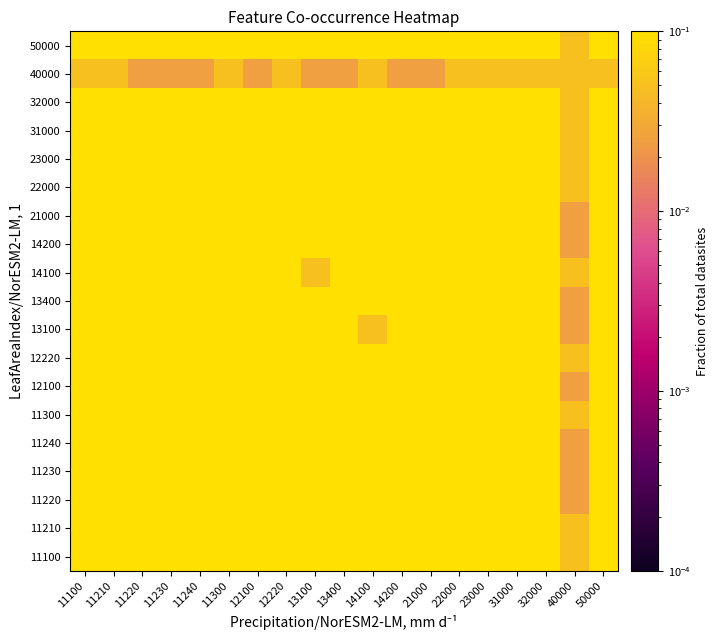

Reading right to left, transcribe all the data shown in this chart.

11100: 50000=0.2	40000=0.1	32000=0.4	31000=0.2	23000=0.3	22000=0.4	21000=0.4	14200=0.3	14100=0.3	13400=0.3	13100=0.1	12220=0.5	12100=0.5	11300=0.2	11240=0.3	11230=0.3	11220=0.3	11210=0.5	11100=0.5
11210: 50000=0.3	40000=0.1	32000=0.6	31000=0.3	23000=0.4	22000=0.6	21000=0.6	14200=0.4	14100=0.4	13400=0.4	13100=0.2	12220=0.7	12100=0.7	11300=0.4	11240=0.5	11230=0.4	11220=0.5	11210=0.7	11100=0.5
11220: 50000=0.1	40000=0.0	32000=0.3	31000=0.2	23000=0.2	22000=0.3	21000=0.4	14200=0.3	14100=0.3	13400=0.3	13100=0.1	12220=0.5	12100=0.5	11300=0.2	11240=0.3	11230=0.3	11220=0.5	11210=0.5	11100=0.3
11230: 50000=0.2	40000=0.0	32000=0.4	31000=0.2	23000=0.3	22000=0.3	21000=0.4	14200=0.1	14100=0.2	13400=0.3	13100=0.2	12220=0.4	12100=0.4	11300=0.3	11240=0.4	11230=0.4	11220=0.3	11210=0.4	11100=0.3
11240: 50000=0.2	40000=0.0	32000=0.6	31000=0.2	23000=0.4	22000=0.5	21000=0.6	14200=0.2	14100=0.2	13400=0.3	13100=0.2	12220=0.6	12100=0.6	11300=0.4	11240=0.6	11230=0.4	11220=0.3	11210=0.5	11100=0.3
11300: 50000=0.2	40000=0.1	32000=0.6	31000=0.4	23000=0.4	22000=0.6	21000=0.6	14200=0.1	14100=0.1	13400=0.2	13100=0.2	12220=0.6	12100=0.6	11300=0.6	11240=0.4	11230=0.3	11220=0.2	11210=0.4	11100=0.2
12100: 50000=0.3	40000=0.0	32000=0.8	31000=0.5	23000=0.5	22000=0.8	21000=0.8	14200=0.4	14100=0.3	13400=0.4	13100=0.3	12220=0.9	12100=0.9	11300=0.6	11240=0.6	11230=0.4	11220=0.5	11210=0.7	11100=0.5
12220: 50000=0.4	40000=0.1	32000=0.9	31000=0.5	23000=0.6	22000=0.8	21000=0.9	14200=0.4	14100=0.4	13400=0.4	13100=0.3	12220=1.0	12100=0.9	11300=0.6	11240=0.6	11230=0.4	11220=0.5	11210=0.7	11100=0.5
13100: 50000=0.2	40000=0.0	32000=0.2	31000=0.2	23000=0.2	22000=0.2	21000=0.3	14200=0.1	14100=0.1	13400=0.2	13100=0.3	12220=0.3	12100=0.3	11300=0.2	11240=0.2	11230=0.2	11220=0.1	11210=0.2	11100=0.1
13400: 50000=0.2	40000=0.0	32000=0.4	31000=0.2	23000=0.3	22000=0.3	21000=0.4	14200=0.2	14100=0.2	13400=0.4	13100=0.2	12220=0.4	12100=0.4	11300=0.2	11240=0.3	11230=0.3	11220=0.3	11210=0.4	11100=0.3
14100: 50000=0.1	40000=0.1	32000=0.3	31000=0.1	23000=0.2	22000=0.3	21000=0.2	14200=0.2	14100=0.4	13400=0.2	13100=0.1	12220=0.4	12100=0.3	11300=0.1	11240=0.2	11230=0.2	11220=0.3	11210=0.4	11100=0.3
14200: 50000=0.2	40000=0.0	32000=0.3	31000=0.2	23000=0.2	22000=0.3	21000=0.3	14200=0.4	14100=0.2	13400=0.2	13100=0.1	12220=0.4	12100=0.4	11300=0.1	11240=0.2	11230=0.1	11220=0.3	11210=0.4	11100=0.3
21000: 50000=0.3	40000=0.0	32000=0.8	31000=0.5	23000=0.5	22000=0.8	21000=0.9	14200=0.3	14100=0.2	13400=0.4	13100=0.3	12220=0.9	12100=0.8	11300=0.6	11240=0.6	11230=0.4	11220=0.4	11210=0.6	11100=0.4
22000: 50000=0.3	40000=0.1	32000=0.8	31000=0.4	23000=0.5	22000=0.8	21000=0.8	14200=0.3	14100=0.3	13400=0.3	13100=0.2	12220=0.8	12100=0.8	11300=0.6	11240=0.5	11230=0.3	11220=0.3	11210=0.6	11100=0.4
23000: 50000=0.2	40000=0.1	32000=0.5	31000=0.3	23000=0.6	22000=0.5	21000=0.5	14200=0.2	14100=0.2	13400=0.3	13100=0.2	12220=0.6	12100=0.5	11300=0.4	11240=0.4	11230=0.3	11220=0.2	11210=0.4	11100=0.3
31000: 50000=0.2	40000=0.1	32000=0.5	31000=0.5	23000=0.3	22000=0.4	21000=0.5	14200=0.2	14100=0.1	13400=0.2	13100=0.2	12220=0.5	12100=0.5	11300=0.4	11240=0.2	11230=0.2	11220=0.2	11210=0.3	11100=0.2
32000: 50000=0.3	40000=0.1	32000=0.9	31000=0.5	23000=0.5	22000=0.8	21000=0.8	14200=0.3	14100=0.3	13400=0.4	13100=0.2	12220=0.9	12100=0.8	11300=0.6	11240=0.6	11230=0.4	11220=0.3	11210=0.6	11100=0.4
40000: 50000=0.1	40000=0.1	32000=0.1	31000=0.1	23000=0.1	22000=0.1	21000=0.0	14200=0.0	14100=0.1	13400=0.0	13100=0.0	12220=0.1	12100=0.0	11300=0.1	11240=0.0	11230=0.0	11220=0.0	11210=0.1	11100=0.1
50000: 50000=0.4	40000=0.1	32000=0.3	31000=0.2	23000=0.2	22000=0.3	21000=0.3	14200=0.2	14100=0.1	13400=0.2	13100=0.2	12220=0.4	12100=0.3	11300=0.2	11240=0.2	11230=0.2	11220=0.1	11210=0.3	11100=0.2